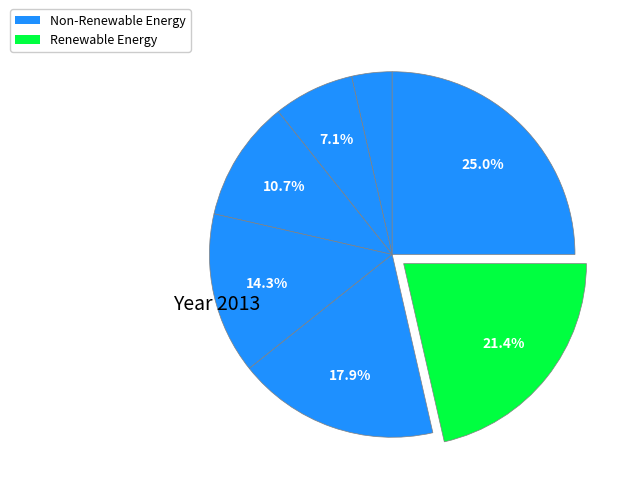

How many slices are in this pie chart?

7